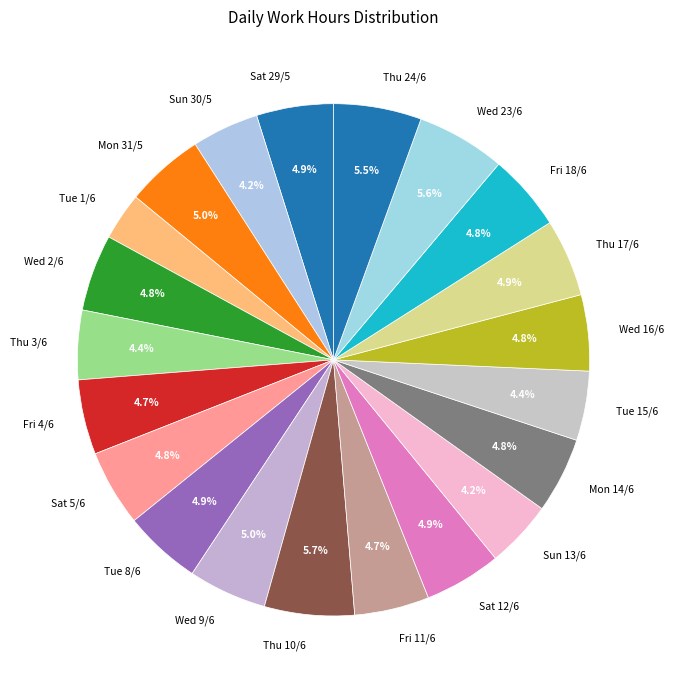

Is the sum of Wed 2/6 and Wed 23/6 greater than half?

No